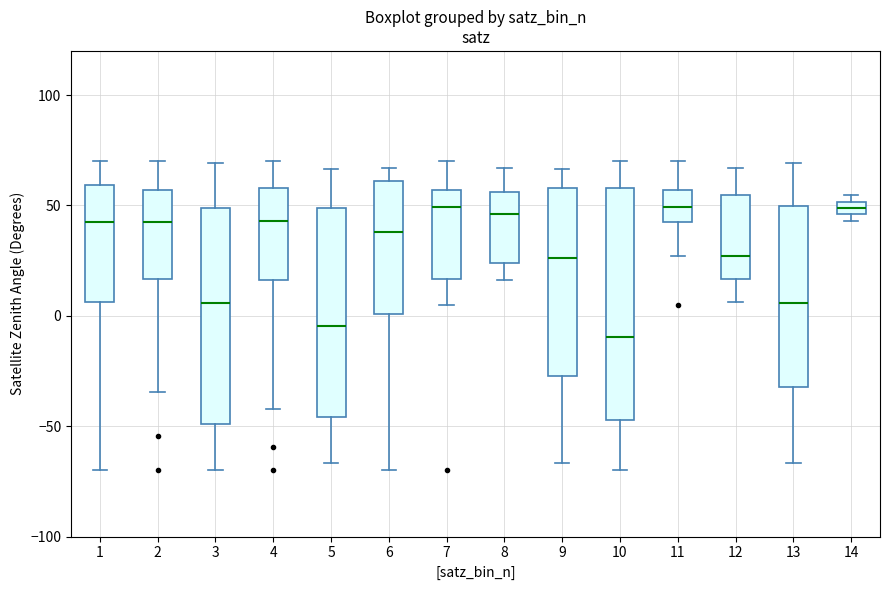

Where is the upper edge of the box at x = 10 on the y-axis? The values are not printed on the chart, so give them approximately, as read against the axis.

60